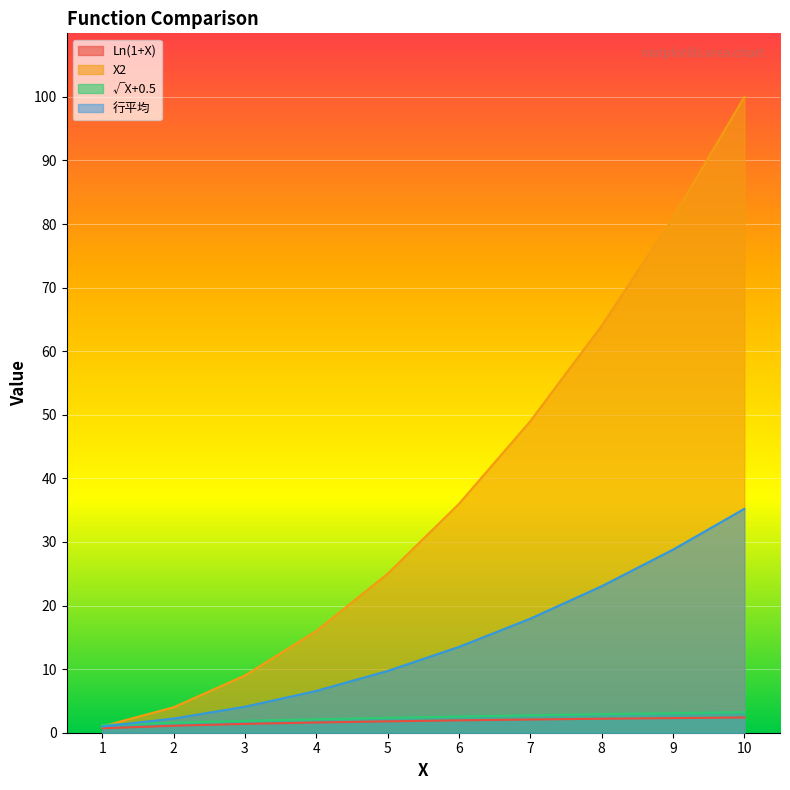

What is the sum of all √X+0.5 values?

23.7